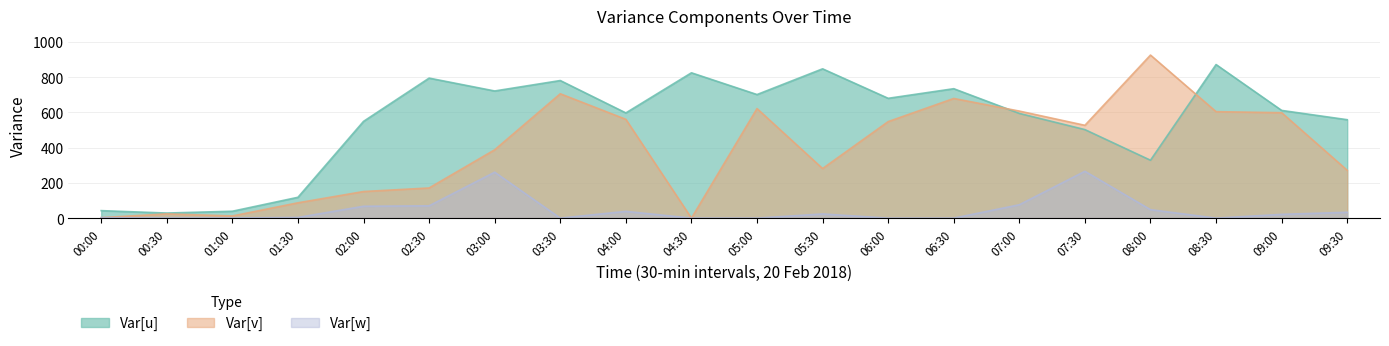

What is the label of the 6th point from the left?

02:30